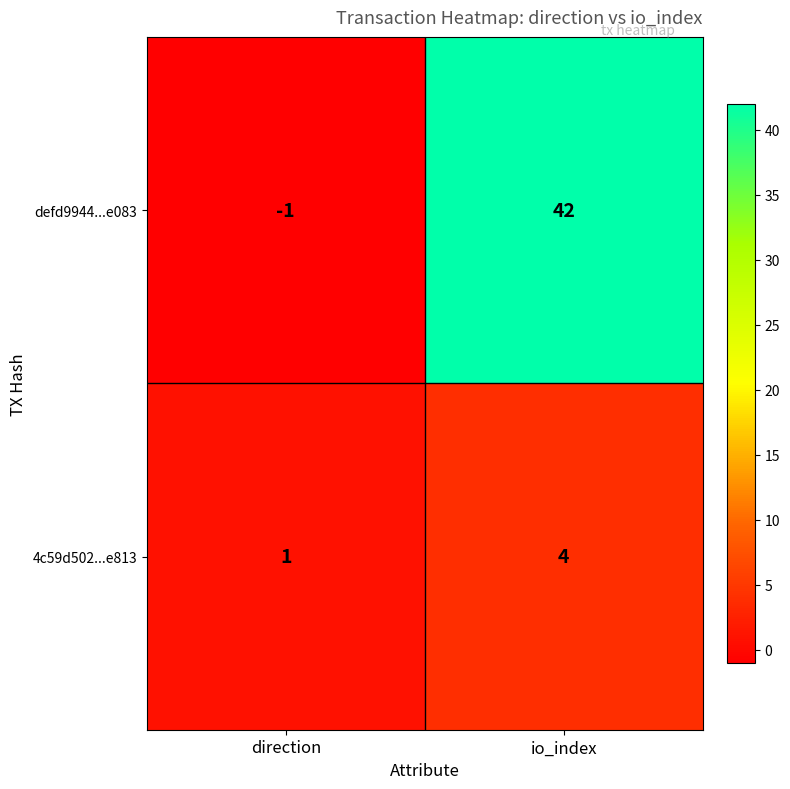

What is the difference between the highest and lowest values at direction?

2